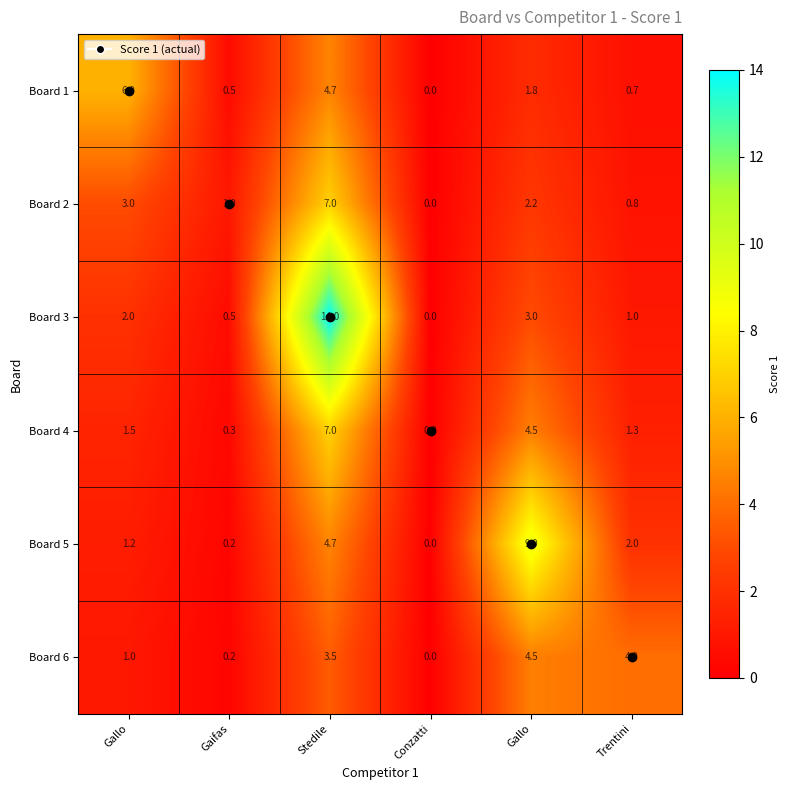

How many data points does each series have?

6